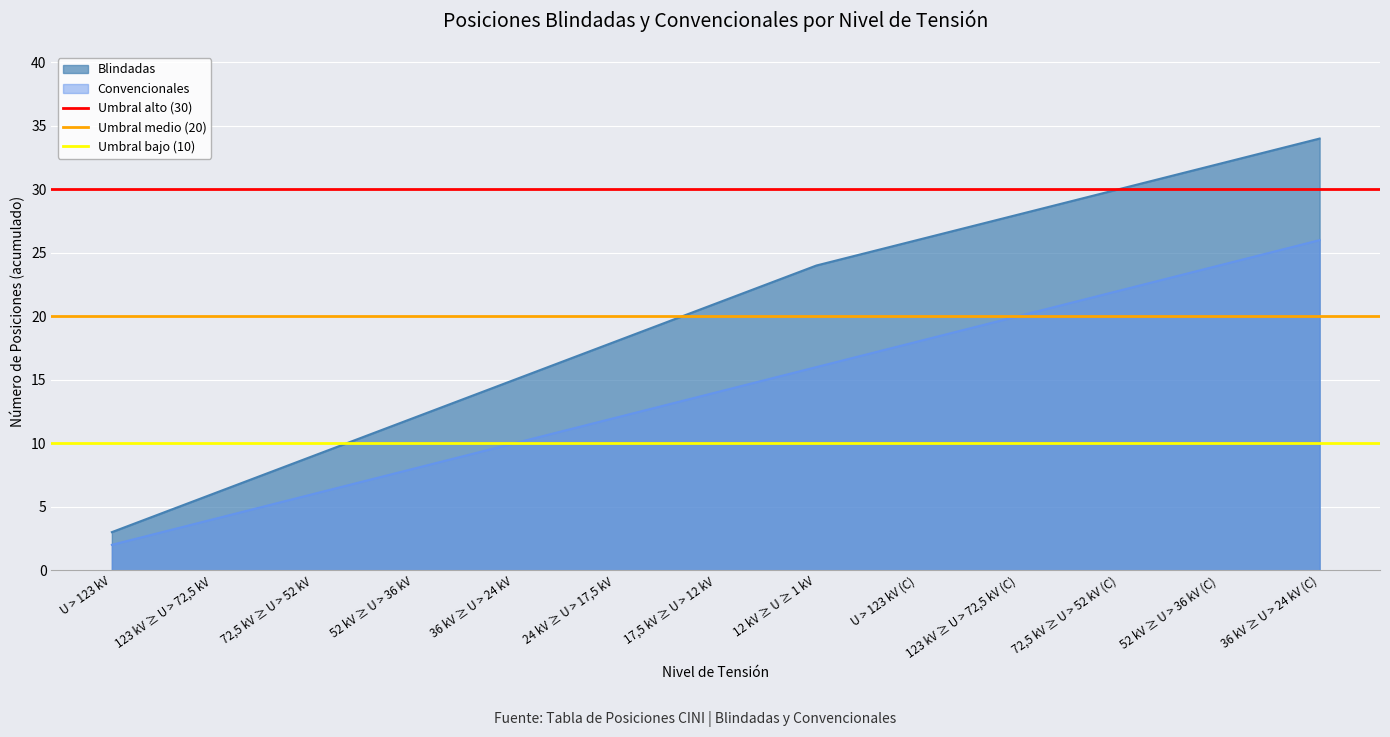

True or false: Umbral bajo (10) has a value of 17 at U > 123 kV.

False